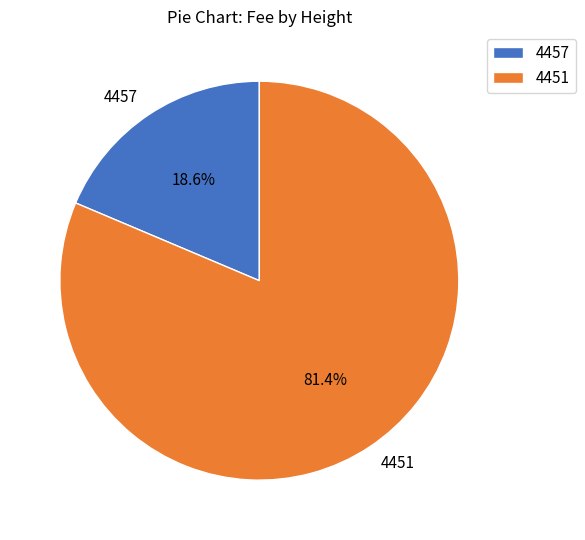

Which has a higher value, 4451 or 4457?

4451